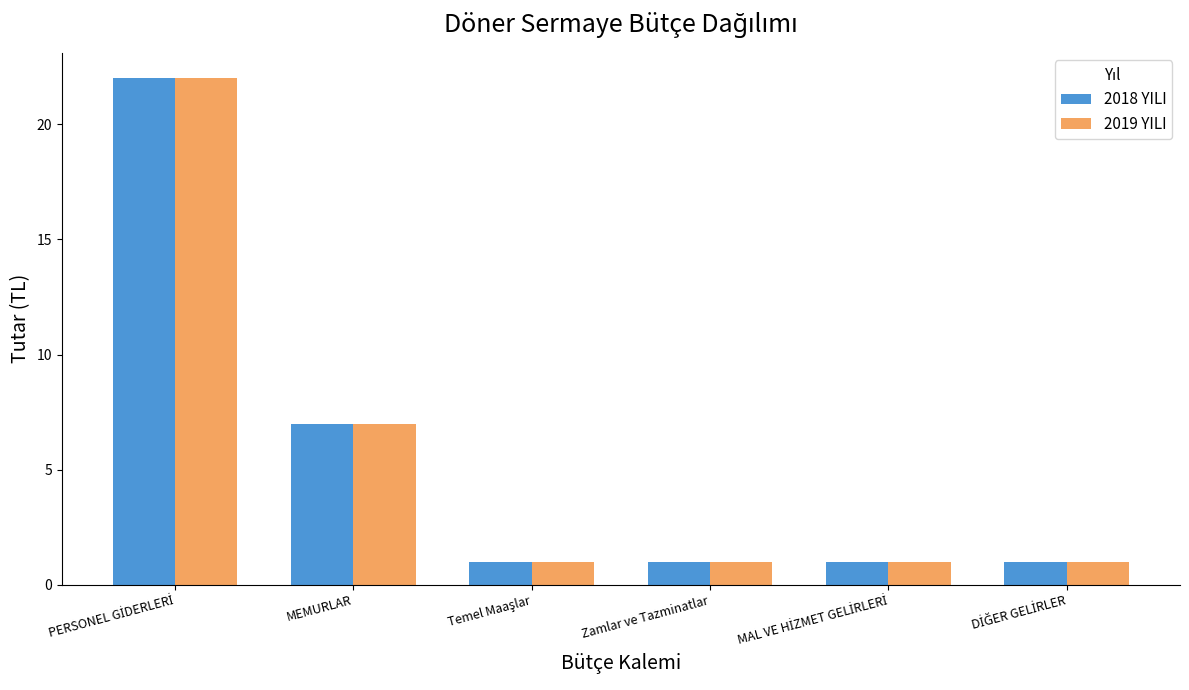

Reading right to left, transcribe all the data shown in this chart.

2018 YILI: 1	1	1	1	7	22
2019 YILI: 1	1	1	1	7	22